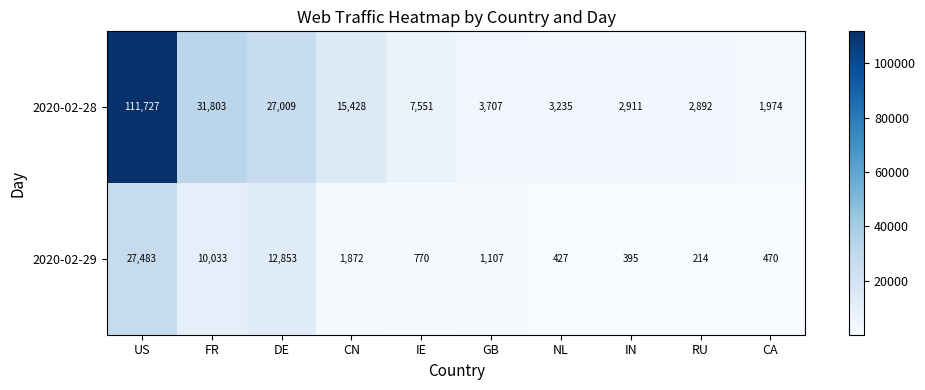

What is the total value across all series at NL?

3662